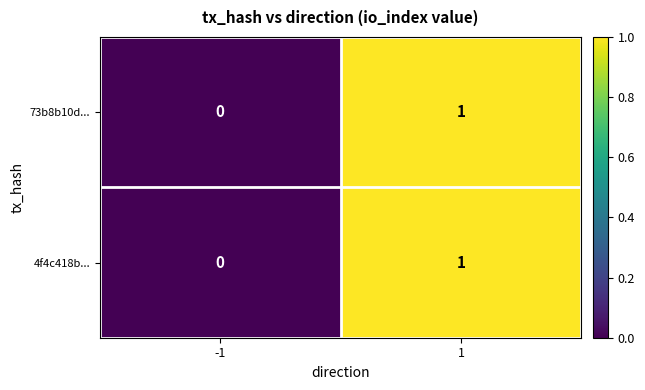

List the labels in order of 73b8b10d... value, smallest first.

-1, 1